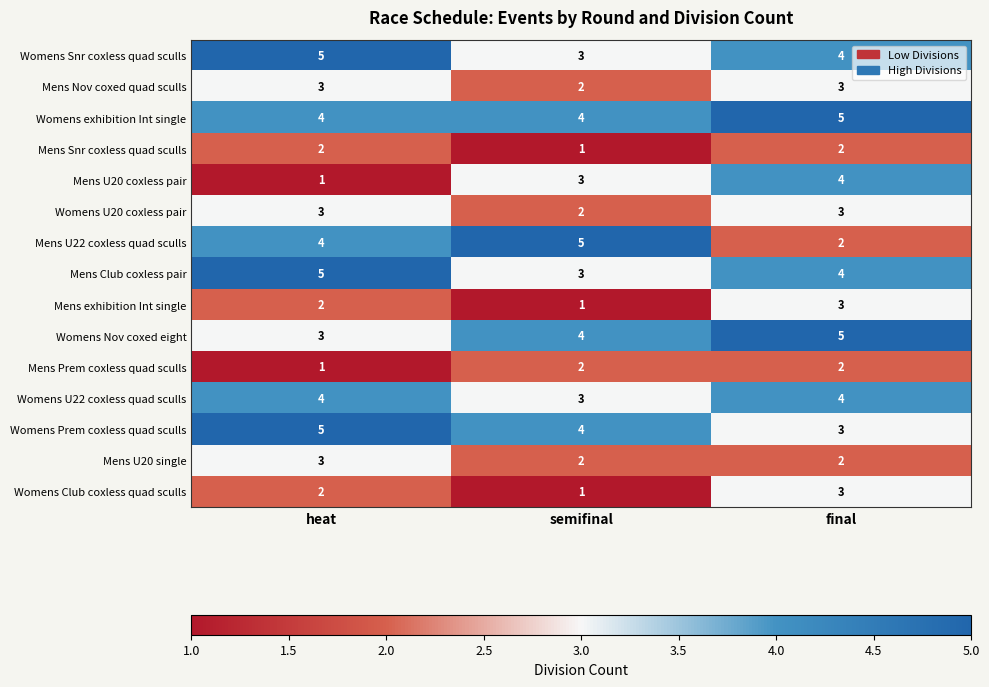

List the labels in order of Womens Nov coxed eight value, smallest first.

heat, semifinal, final